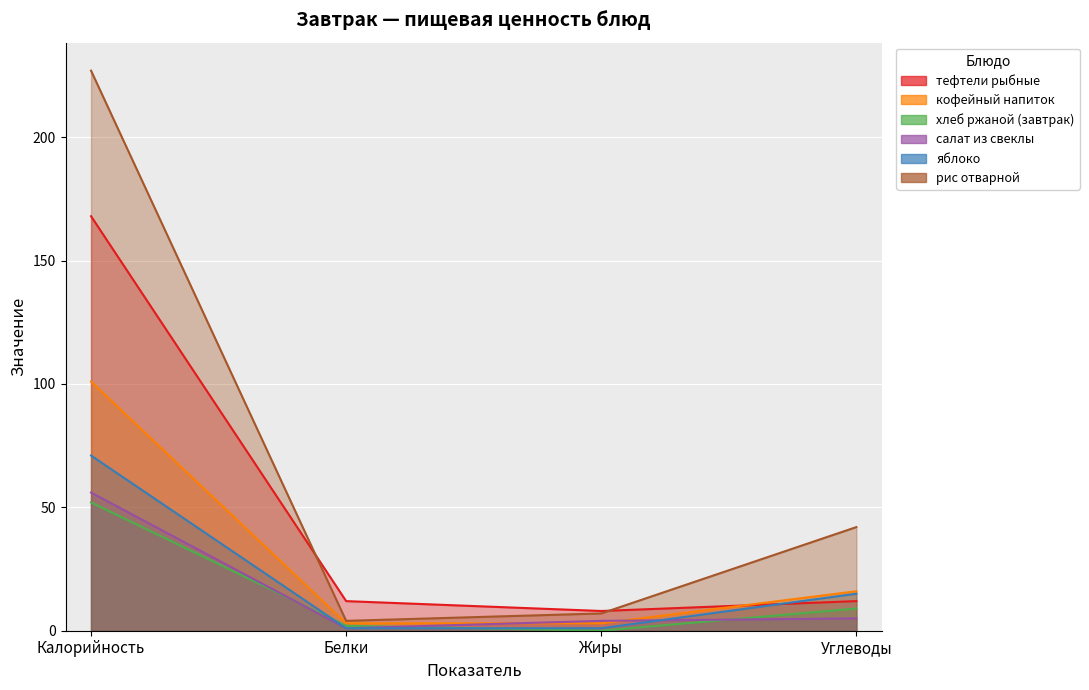

Which series ends up on top after the final intersection of яблоко and салат из свеклы?

яблоко